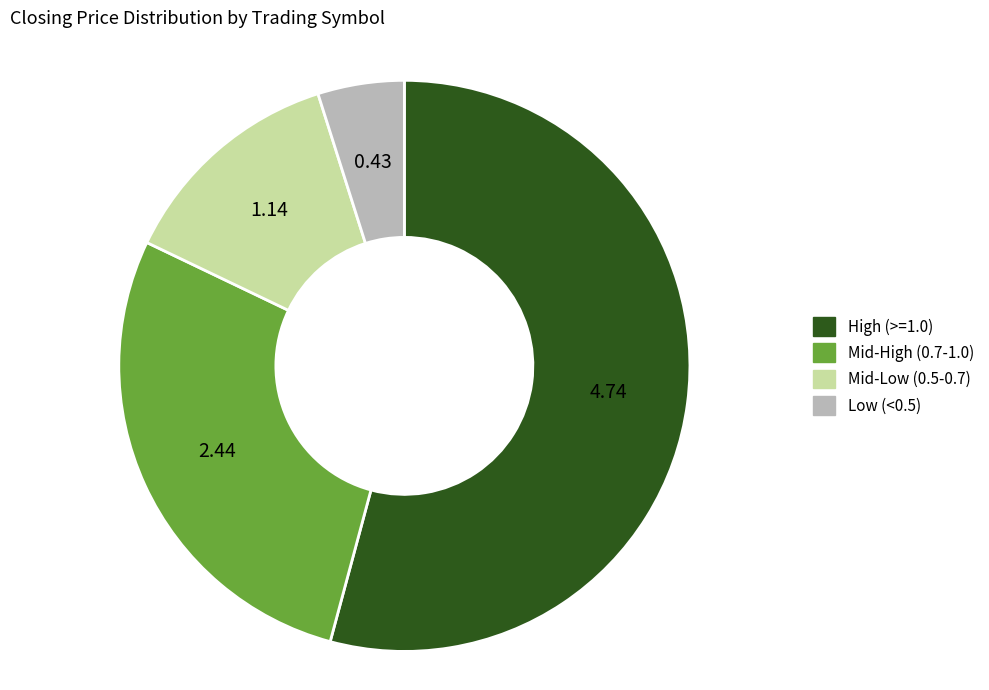

Does any single category account for the majority?

Yes